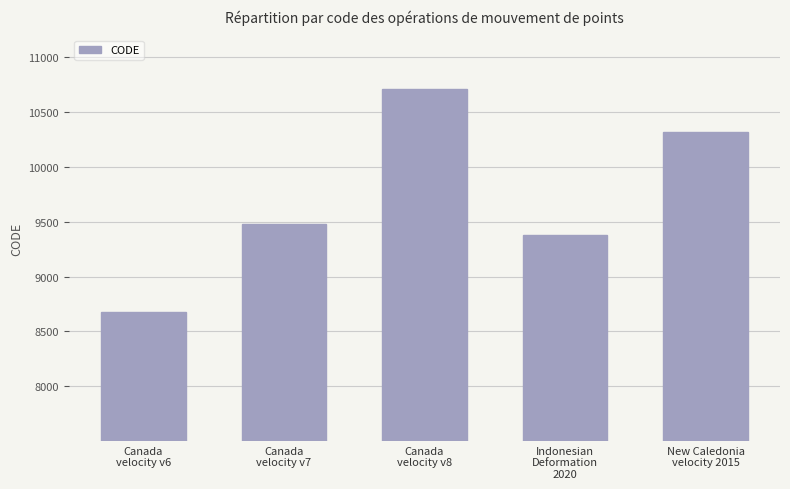

Does the chart contain stacked bars?

No